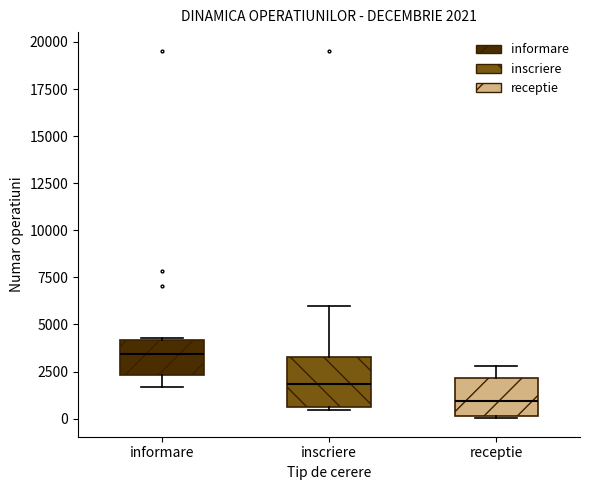

Which box's median line is the lowest?

receptie